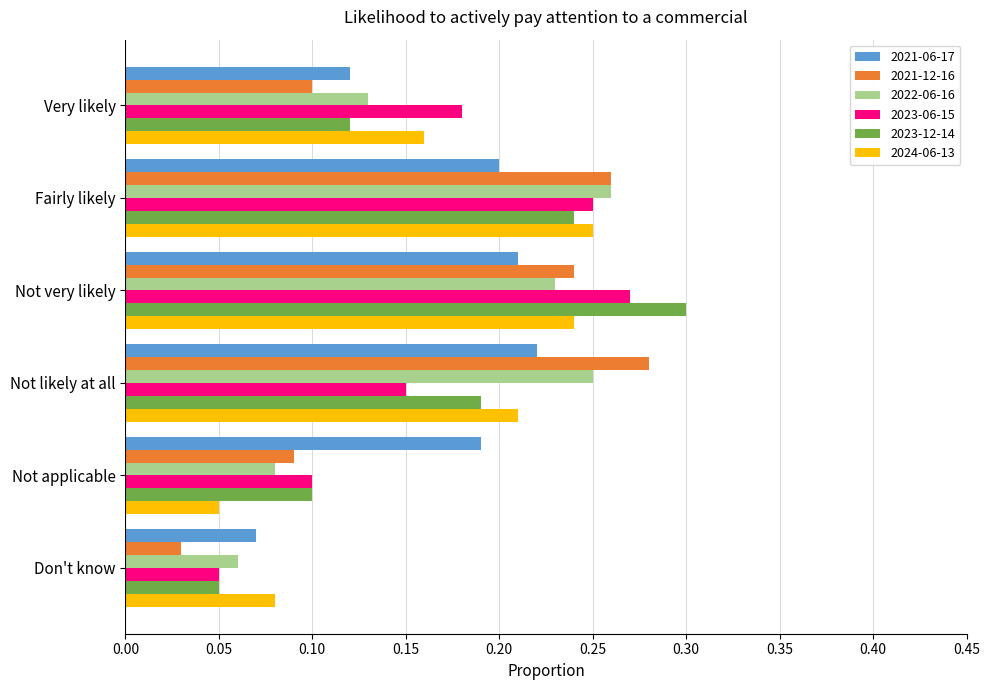

What are all the series names shown in the legend?

2021-06-17, 2021-12-16, 2022-06-16, 2023-06-15, 2023-12-14, 2024-06-13